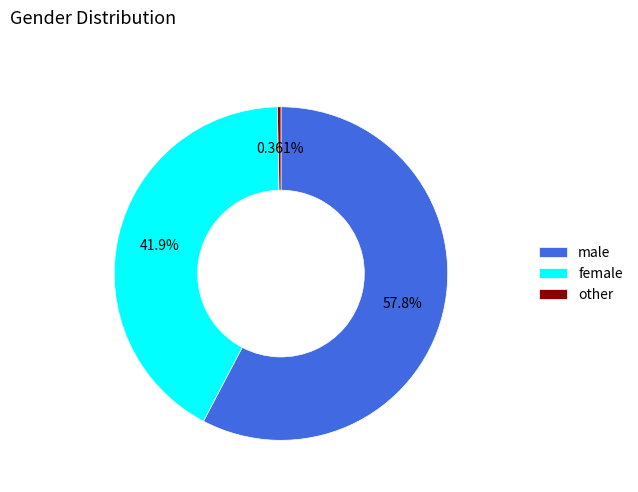

Is Hommes+ the majority of the pie?

No